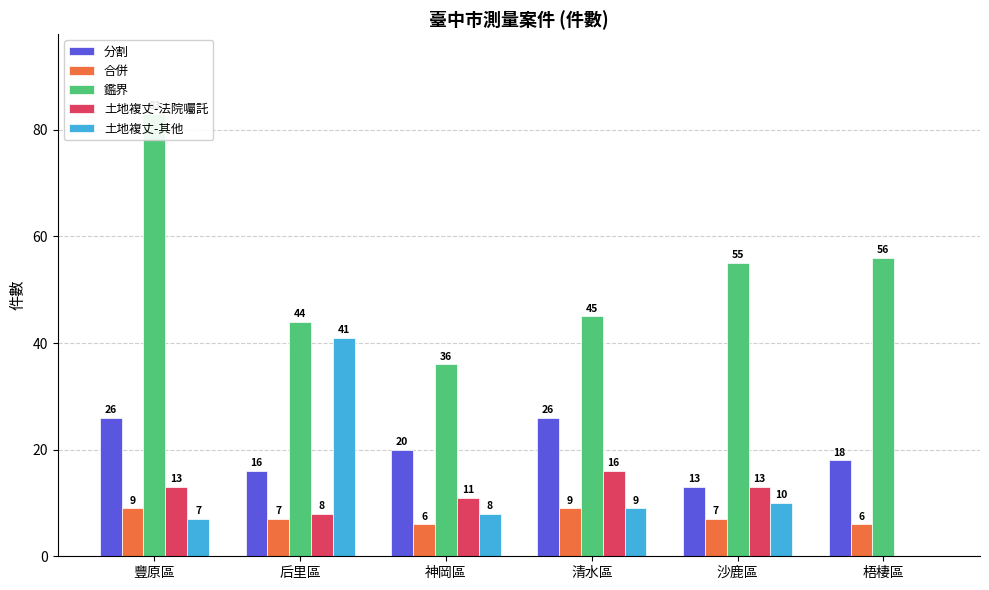

What is the label of the 3rd bar from the right?

清水區